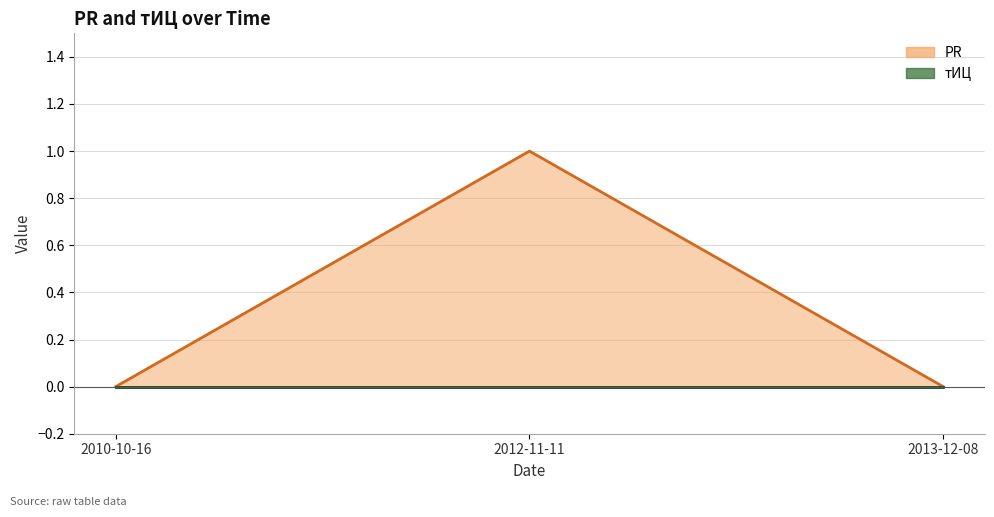

Which label corresponds to the smallest value in the chart?

2010-10-16